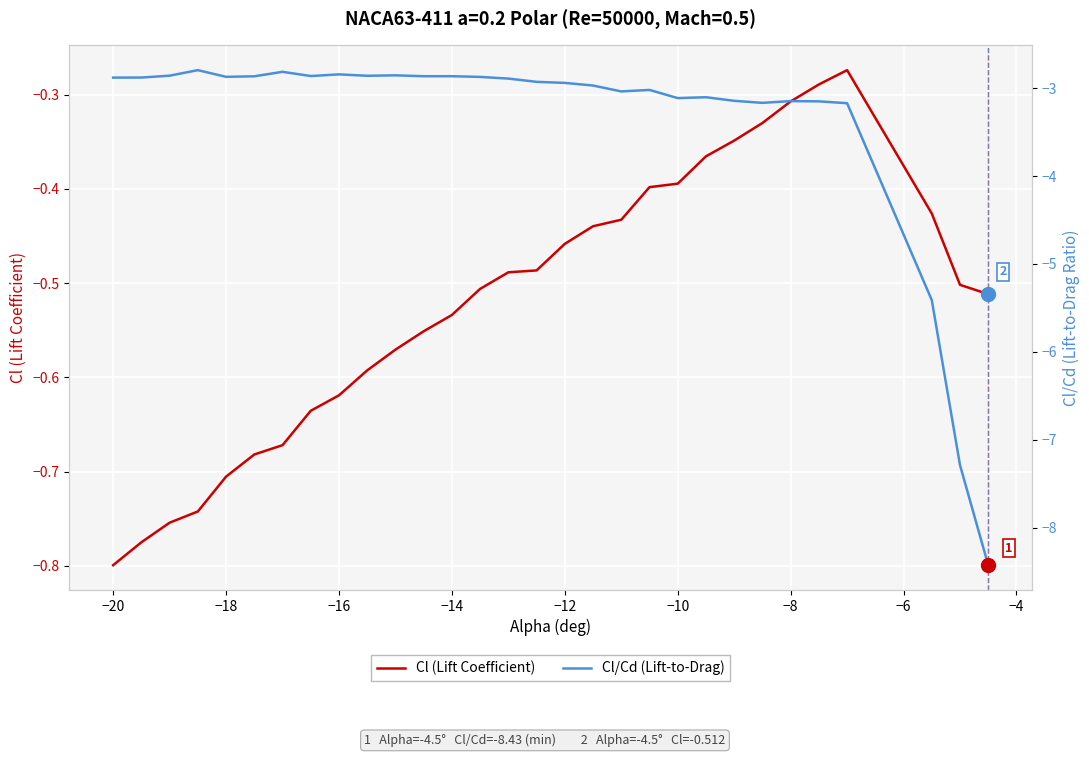

What is the maximum value shown in the chart?

-0.3